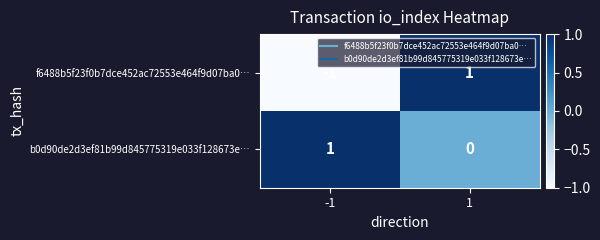

Is the value of f6488b5f23f0b7dce452ac72553e464f9d07ba0… at 1 greater than the value of b0d90de2d3ef81b99d845775319e033f128673e… at 1?

Yes